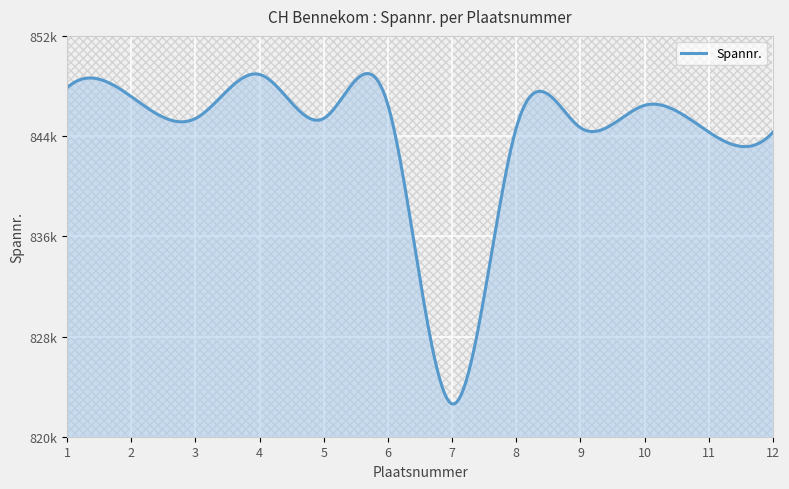

At which label does the data first exceed 845413?

1